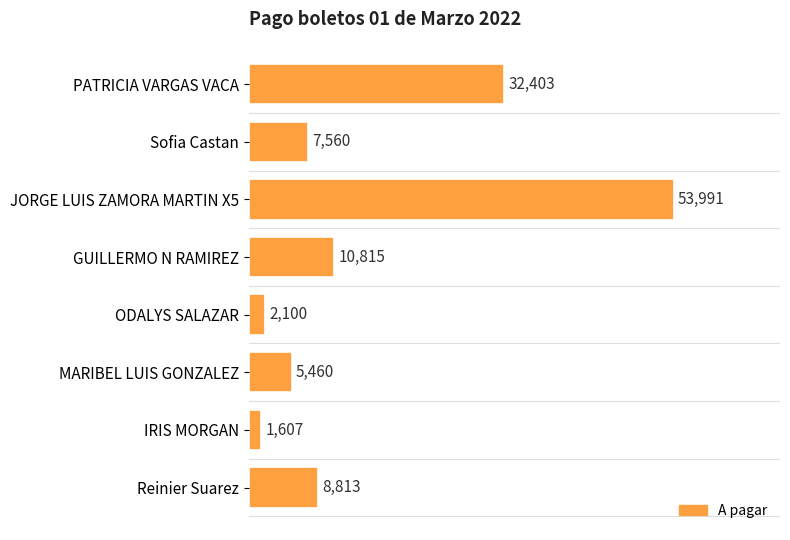

The value at PATRICIA VARGAS VACA is 32403. True or false?

True